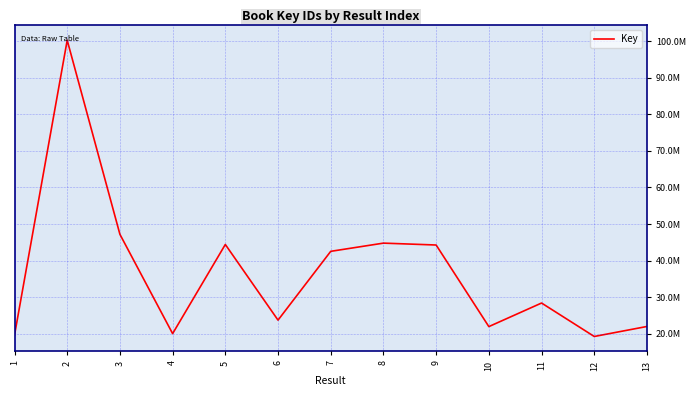

What is the value of the 3rd point from the left?

47187131